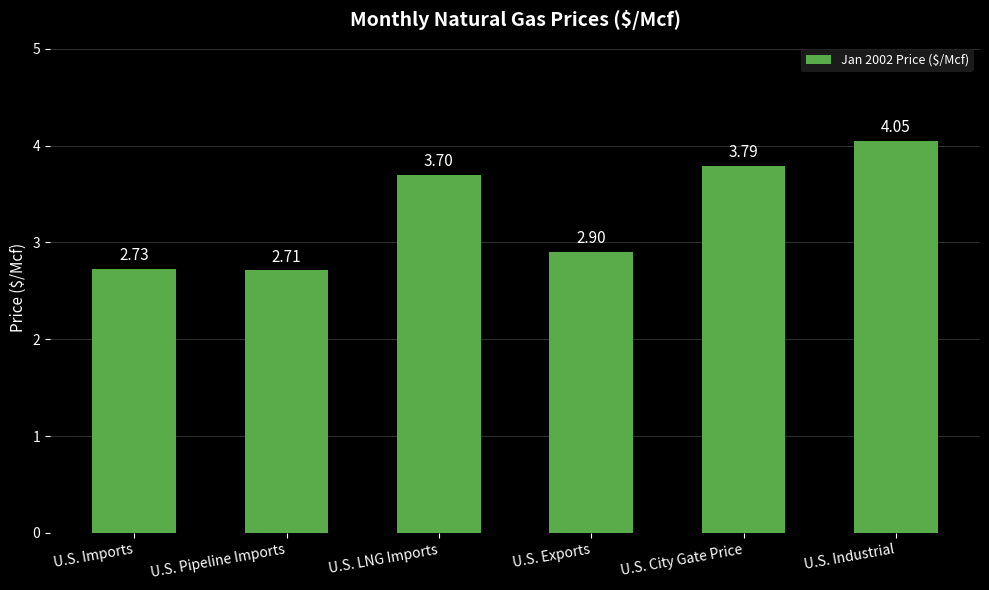

What is the difference between the second highest and minimum values?

1.1